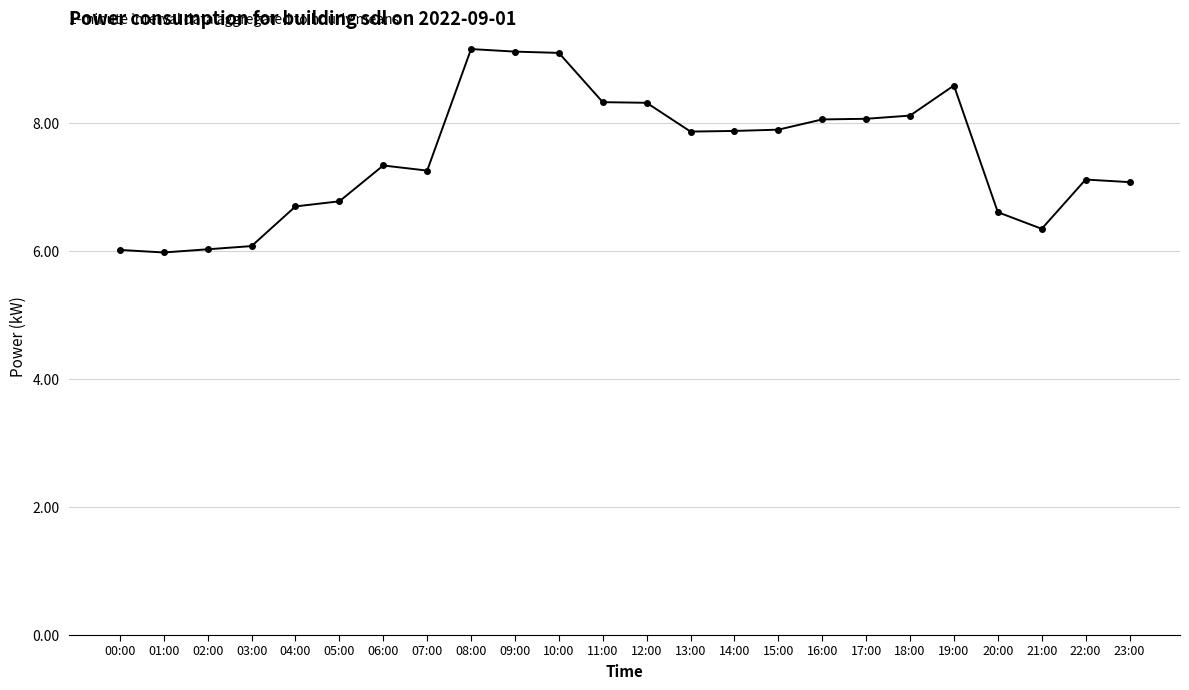

What is the minimum value shown in the chart?

6.0